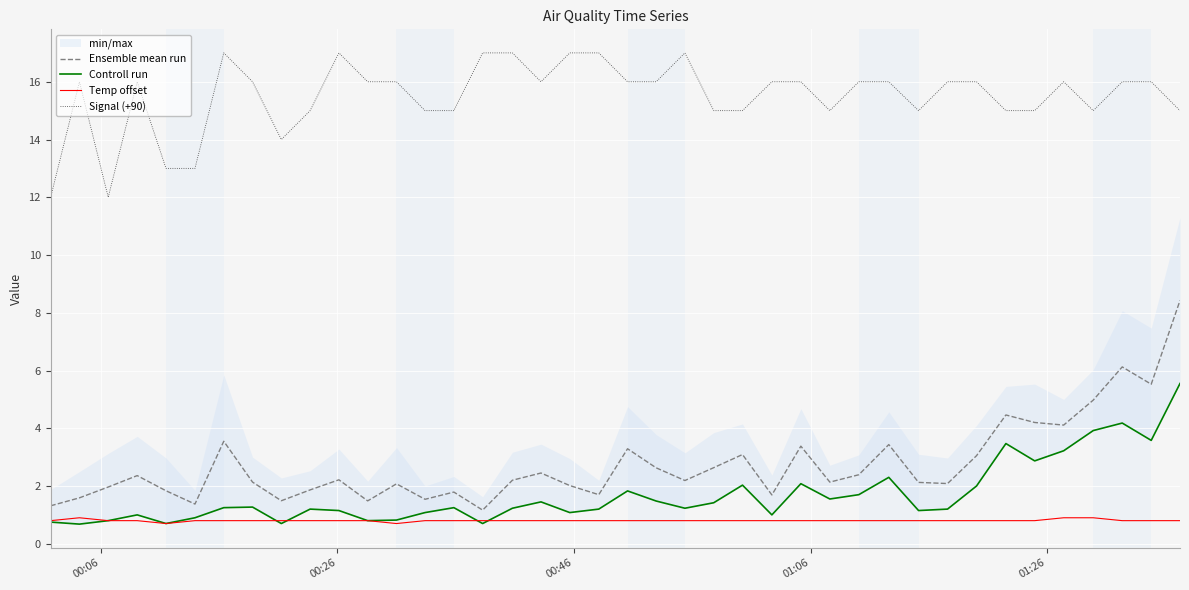

Which series has the largest total across all categories?

Signal (+90)